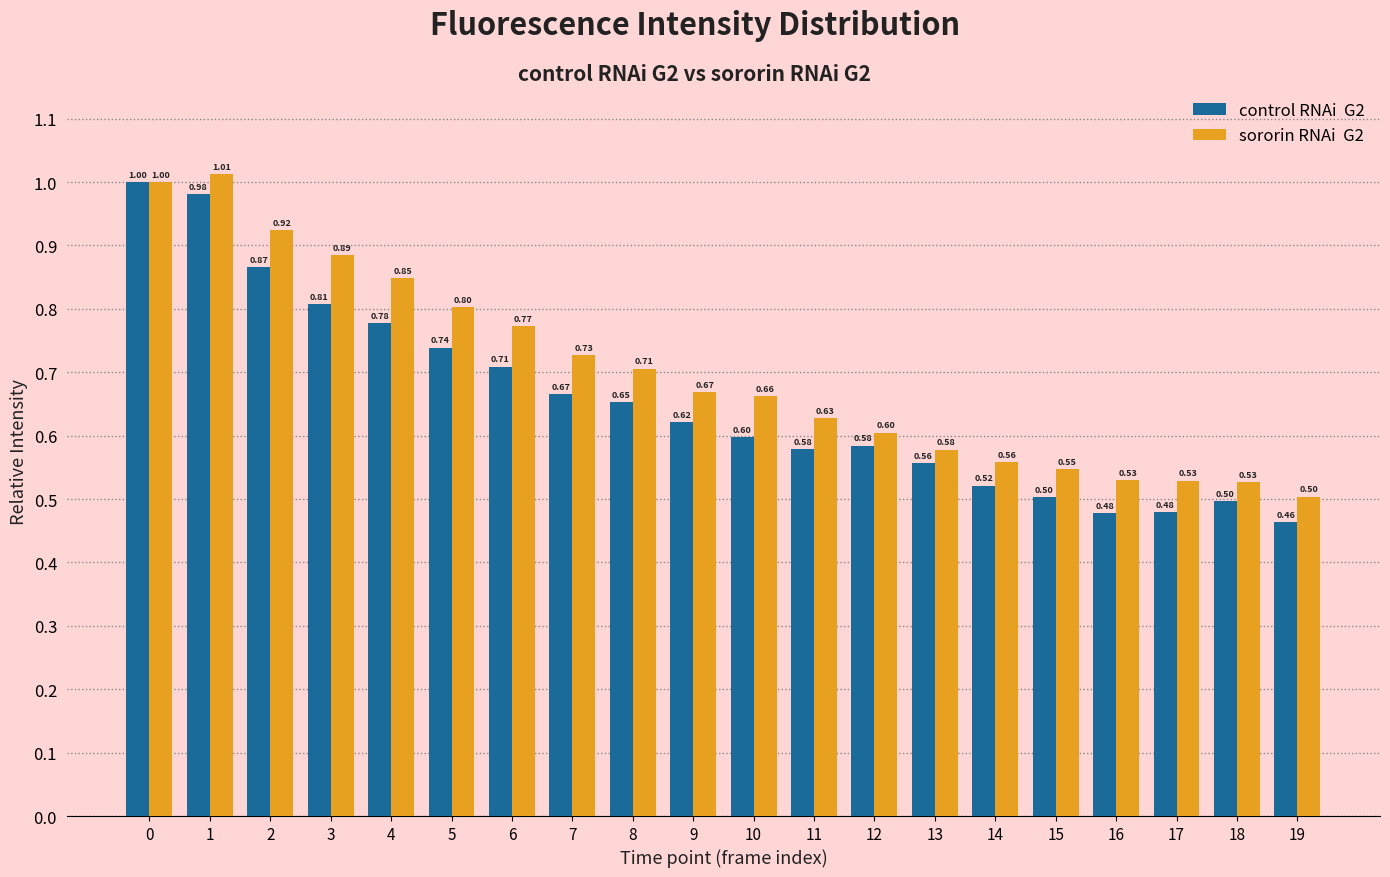

What is the total value across all series at 15?

1.1